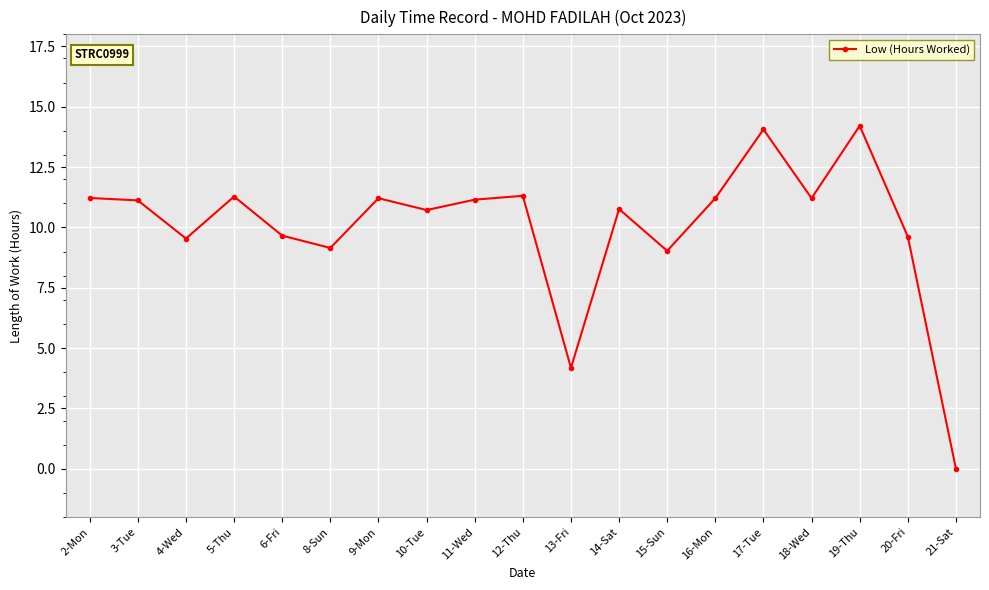

How many lines are shown in the chart?

1